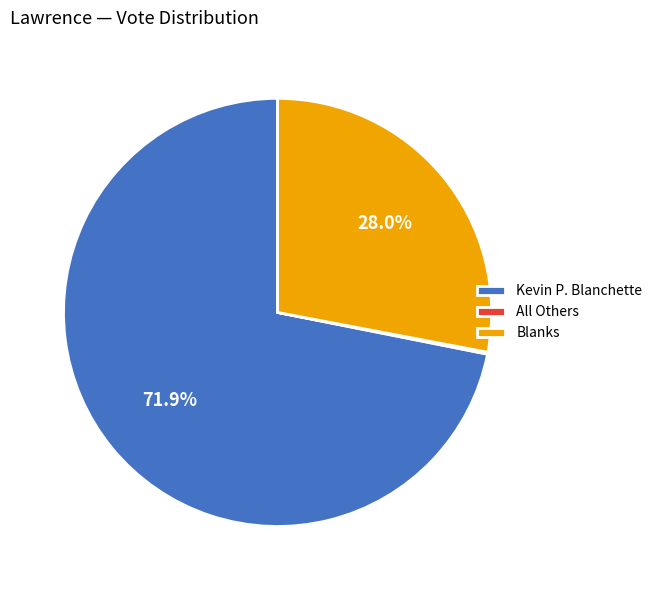

What is the ratio of the value at Blanks to the value at Kevin P. Blanchette?

0.4